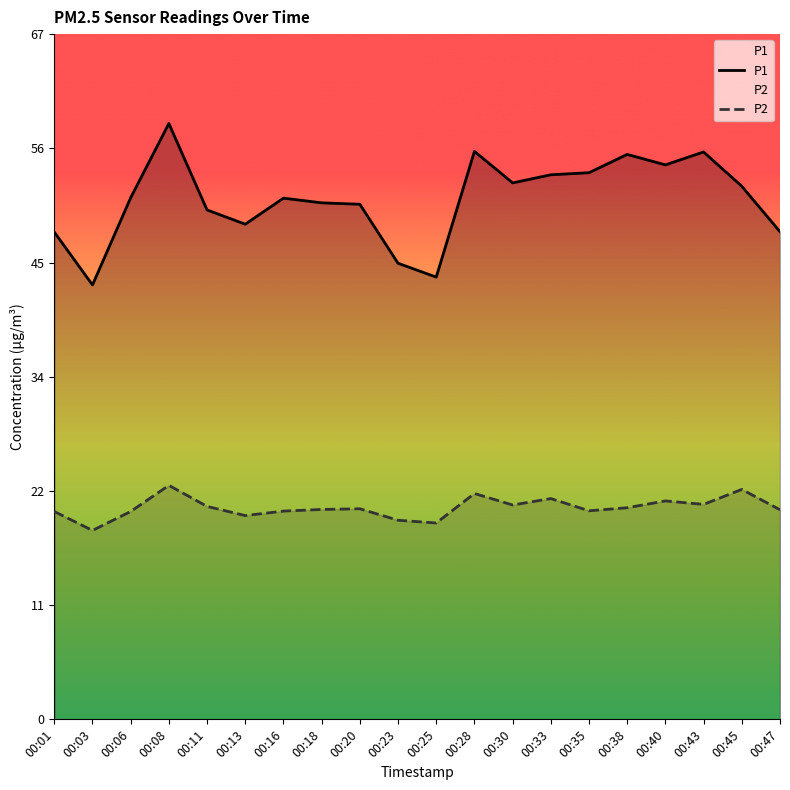

Reading left to right, extract all data points from this chart.

P1: 00:01=47.9	00:03=42.7	00:06=51.3	00:08=58.6	00:11=50.1	00:13=48.7	00:16=51.2	00:18=50.8	00:20=50.6	00:23=44.8	00:25=43.5	00:28=55.8	00:30=52.7	00:33=53.5	00:35=53.7	00:38=55.5	00:40=54.5	00:43=55.8	00:45=52.4	00:47=47.9
P2: 00:01=20.4	00:03=18.6	00:06=20.4	00:08=23.0	00:11=20.9	00:13=20.0	00:16=20.5	00:18=20.6	00:20=20.7	00:23=19.6	00:25=19.3	00:28=22.2	00:30=21.1	00:33=21.7	00:35=20.5	00:38=20.8	00:40=21.5	00:43=21.1	00:45=22.6	00:47=20.6